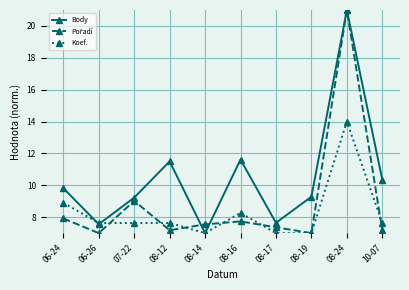

True or false: Koef. has a value of 5.5 at 06-24.

False